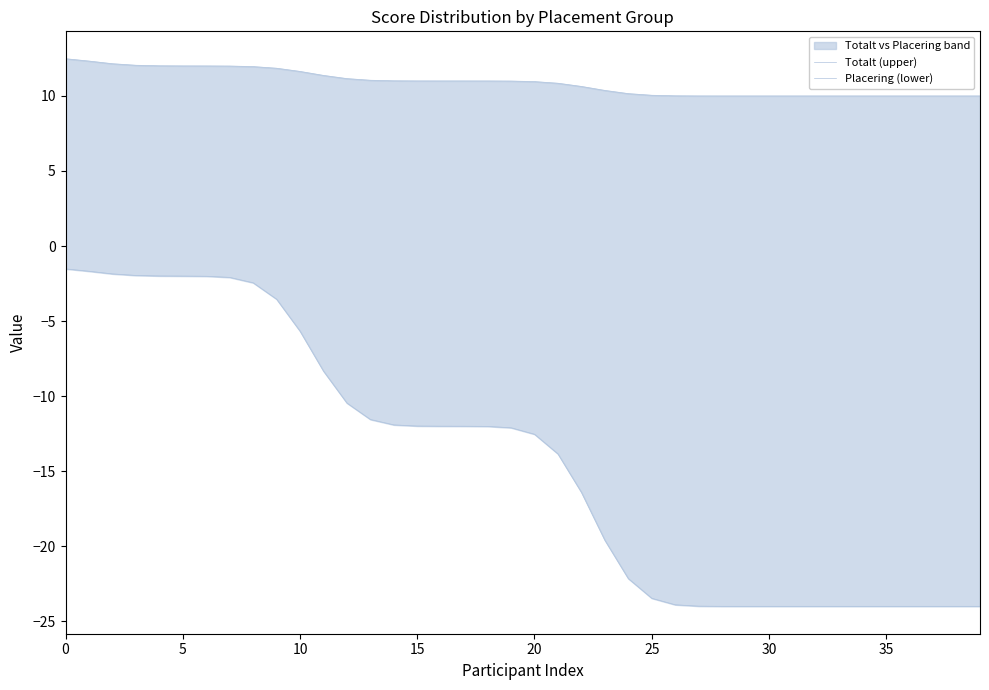

How many lines are shown in the chart?

2